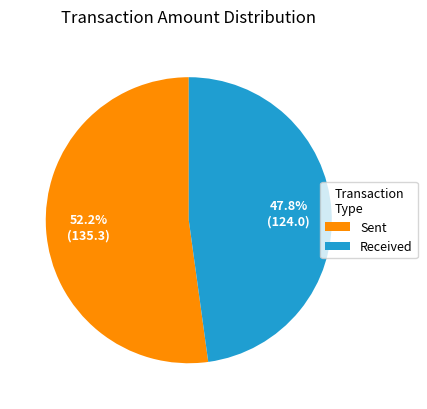

What is the largest slice in the pie chart?

Sent